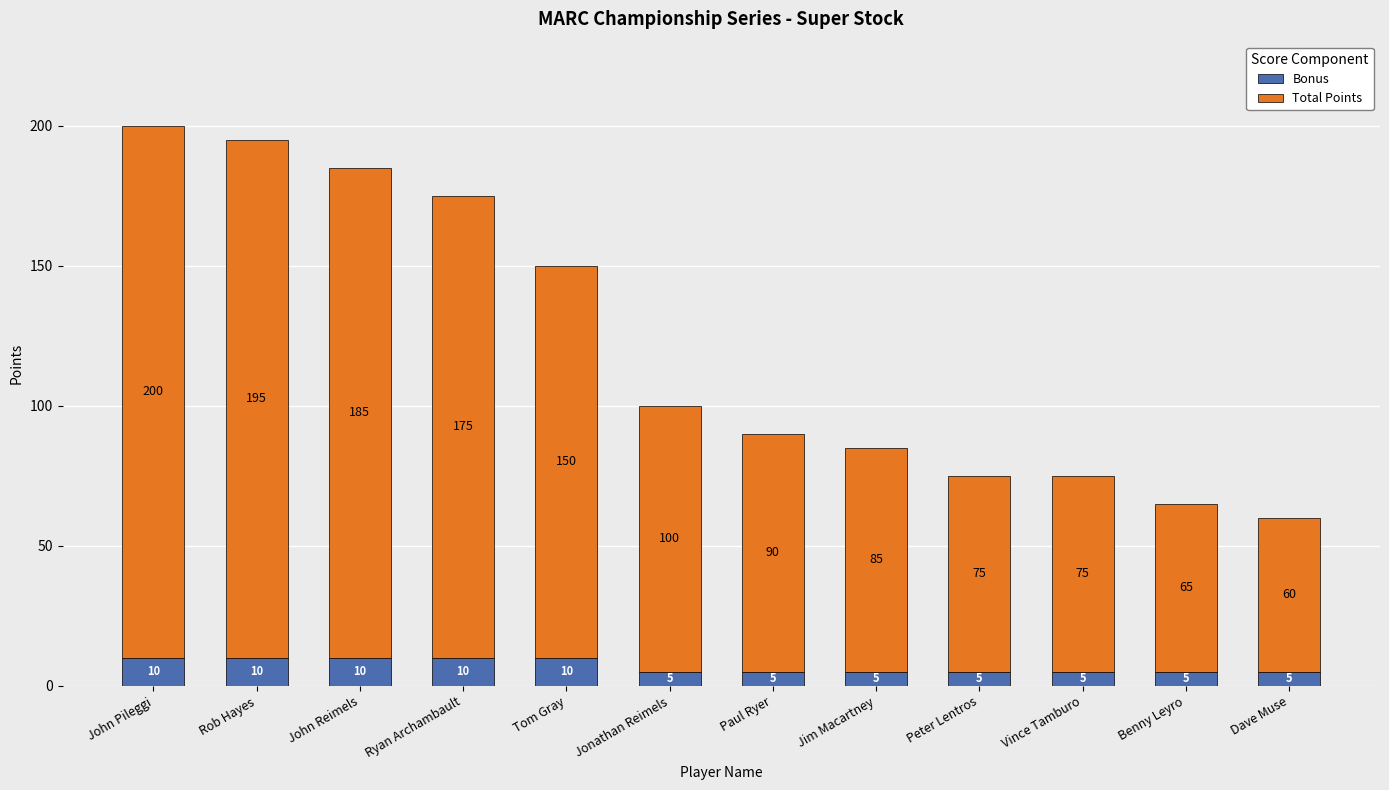

What is the total value across all series at John Reimels?

185